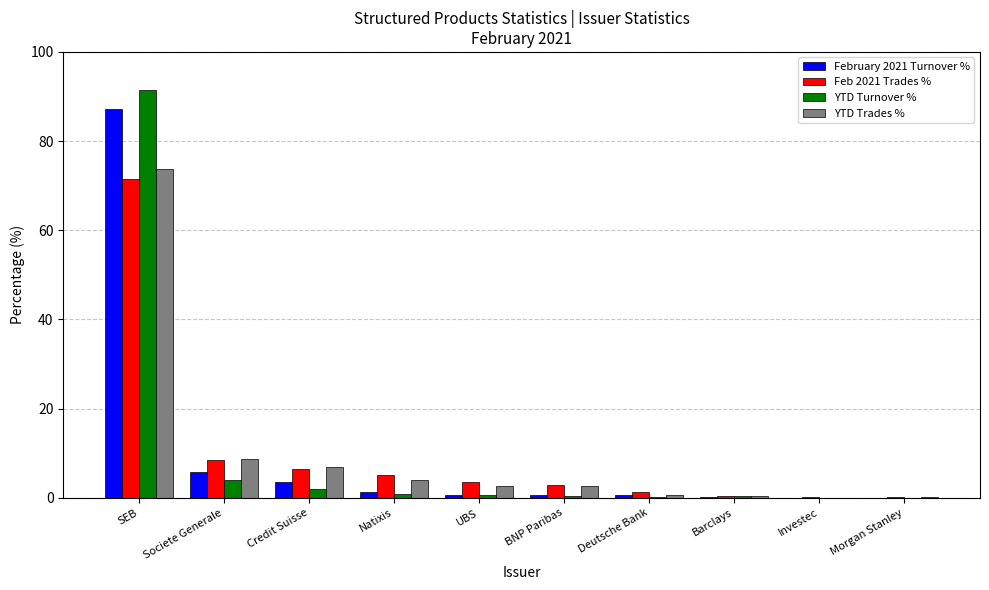

What is the total value across all series at Investec?

0.3